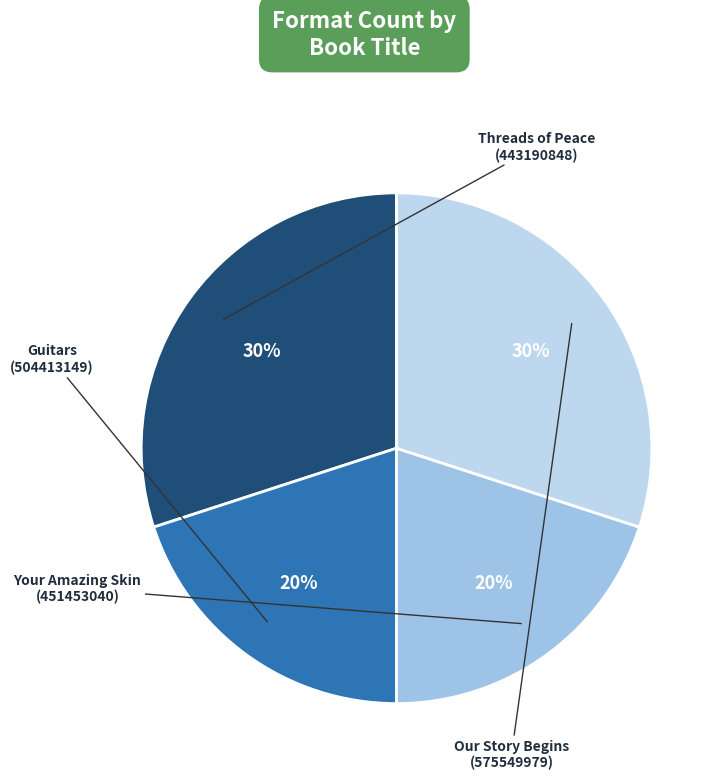

Which slice is the largest?

Threads of Peace
(443190848)